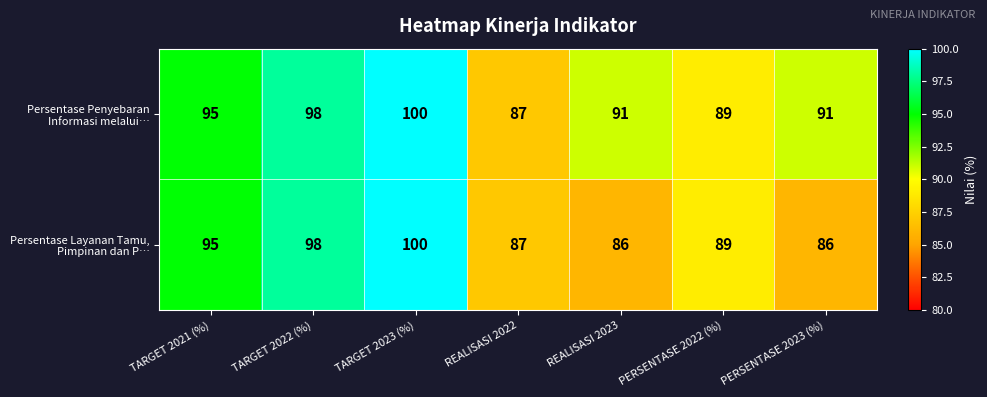

At which category does the chart reach its peak across all series?

TARGET 2023 (%)